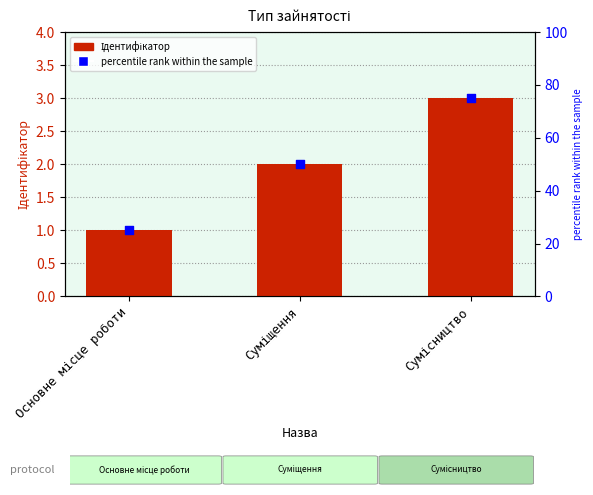

Which series contains the lowest Y value?

Ідентифікатор